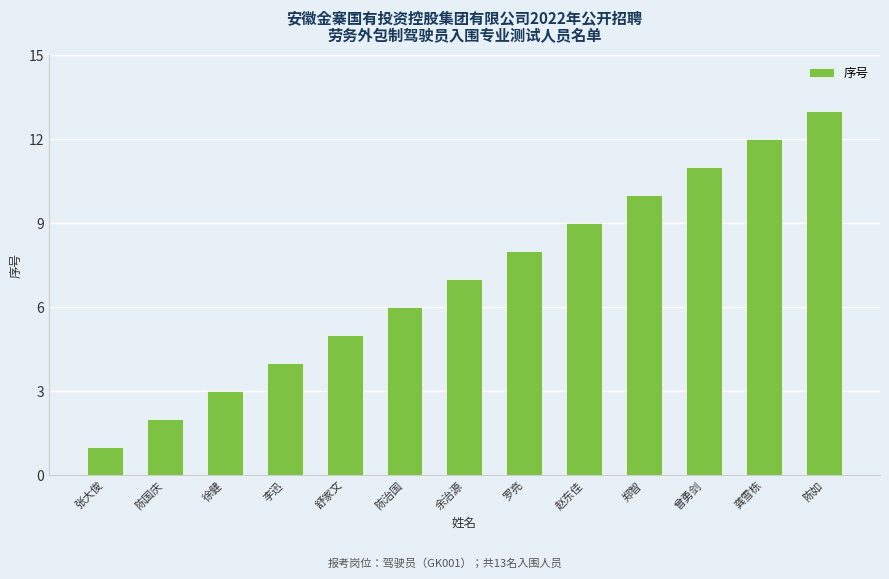

Are the bars grouped side by side (vs. stacked)?

No